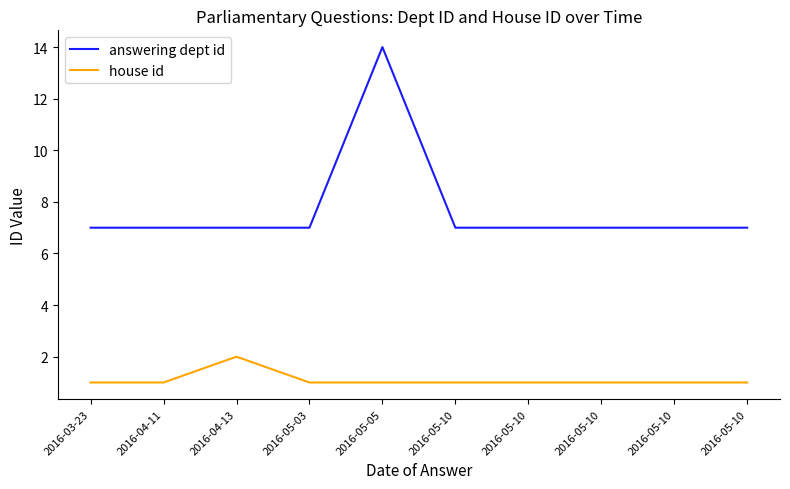

Does the chart display data point markers on the line(s)?

No